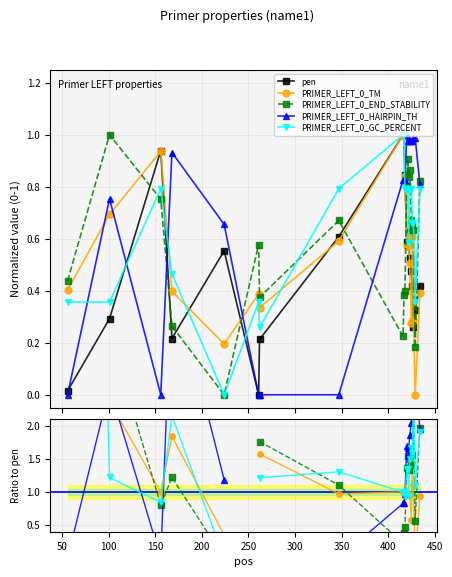

Which series has the largest range (max minus min)?

pen